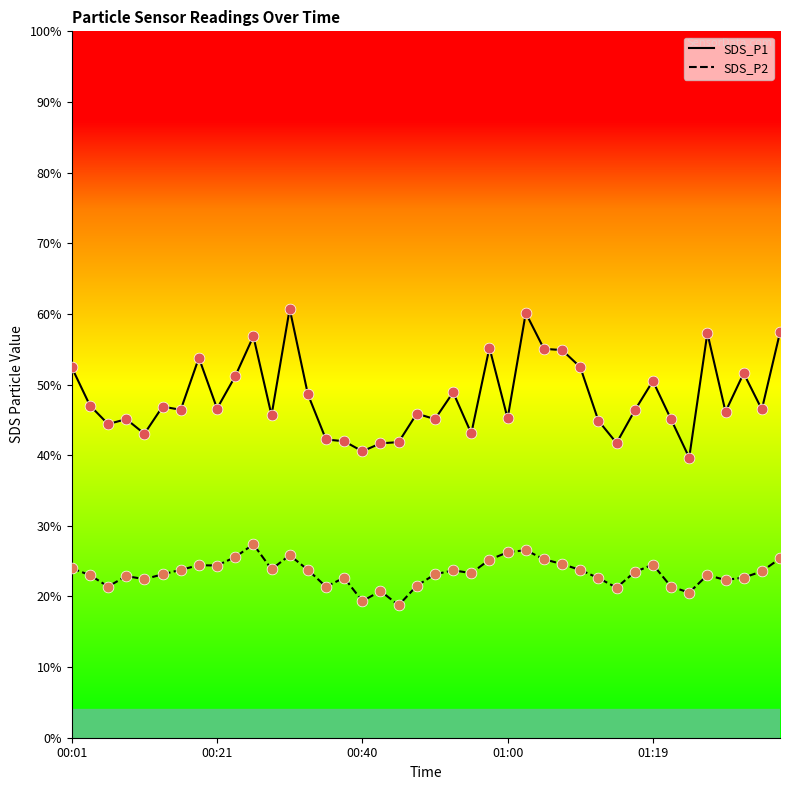

Which series reaches the minimum Y coordinate?

SDS_P2